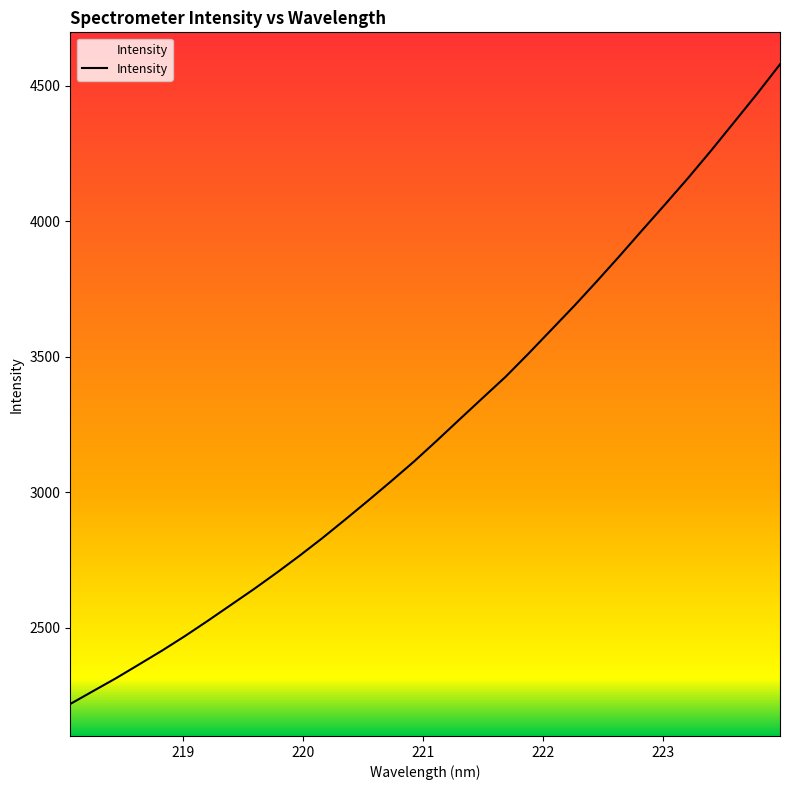

What is the maximum value shown in the chart?

4579.2